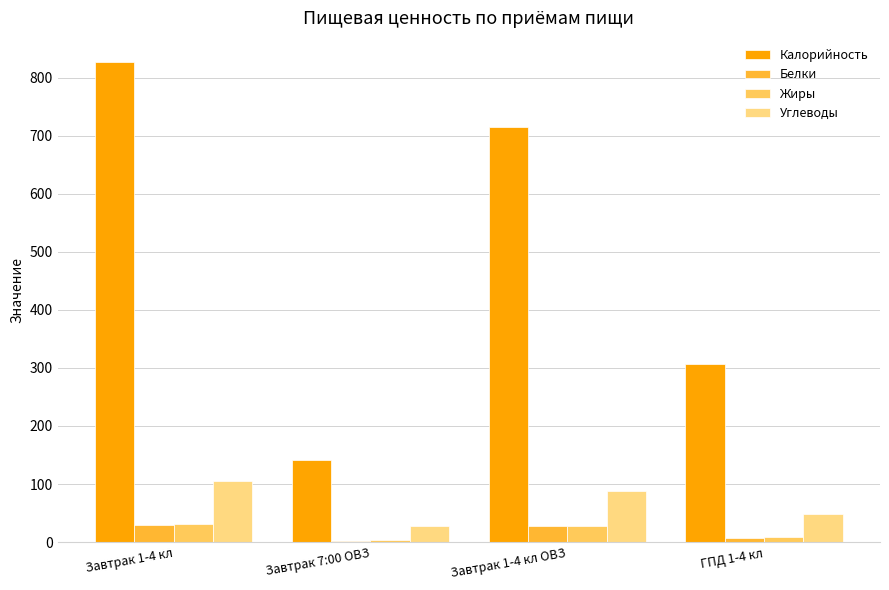

Are the bars horizontal?

No